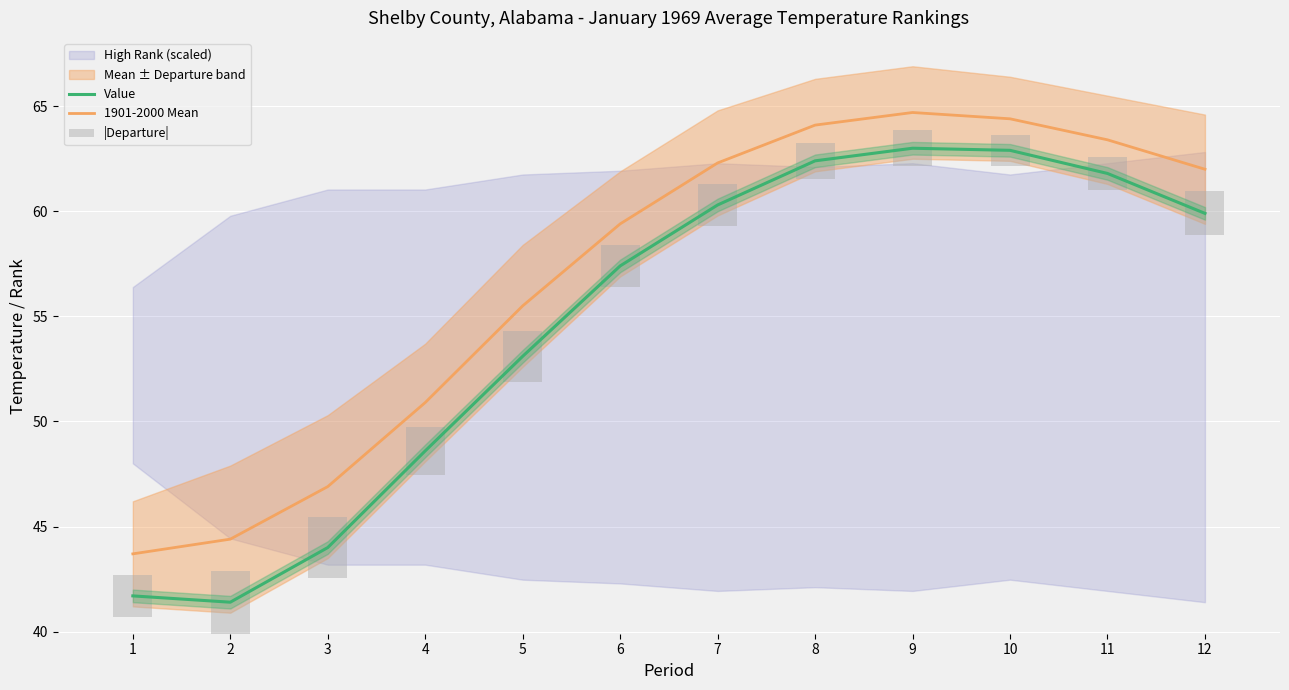

Reading left to right, list all the values displayed in this chart.

Value: 1=41.7	2=41.4	3=44.0	4=48.6	5=53.1	6=57.4	7=60.3	8=62.4	9=63.0	10=62.9	11=61.8	12=59.9
1901-2000 Mean: 1=43.7	2=44.4	3=46.9	4=50.9	5=55.5	6=59.4	7=62.3	8=64.1	9=64.7	10=64.4	11=63.4	12=62.0
|Departure|: 1=2.0	2=3.0	3=2.9	4=2.3	5=2.4	6=2.0	7=2.0	8=1.7	9=1.7	10=1.5	11=1.6	12=2.1